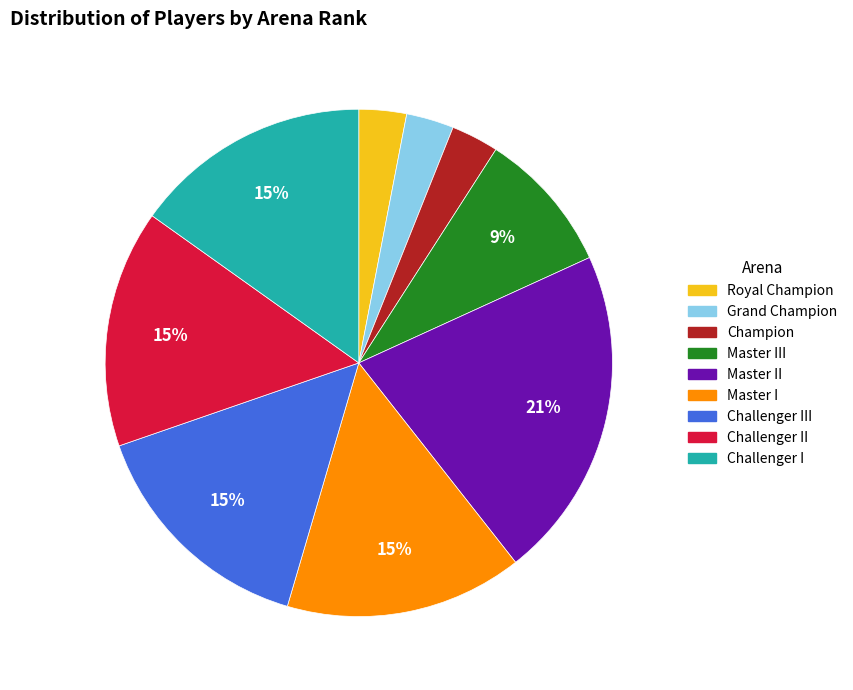

Between Royal Champion and Master I, which is larger?

Master I